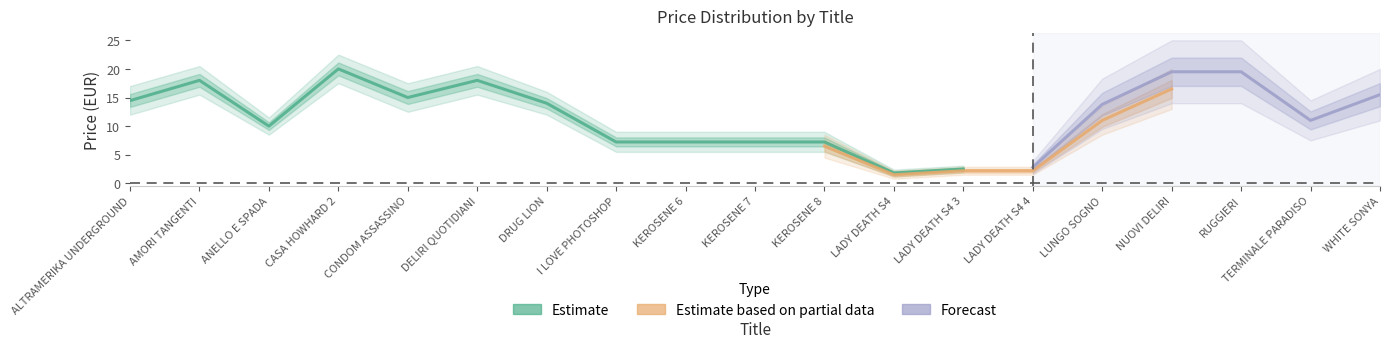

What is the difference between the maximum and minimum values in the Estimate series?

18.2